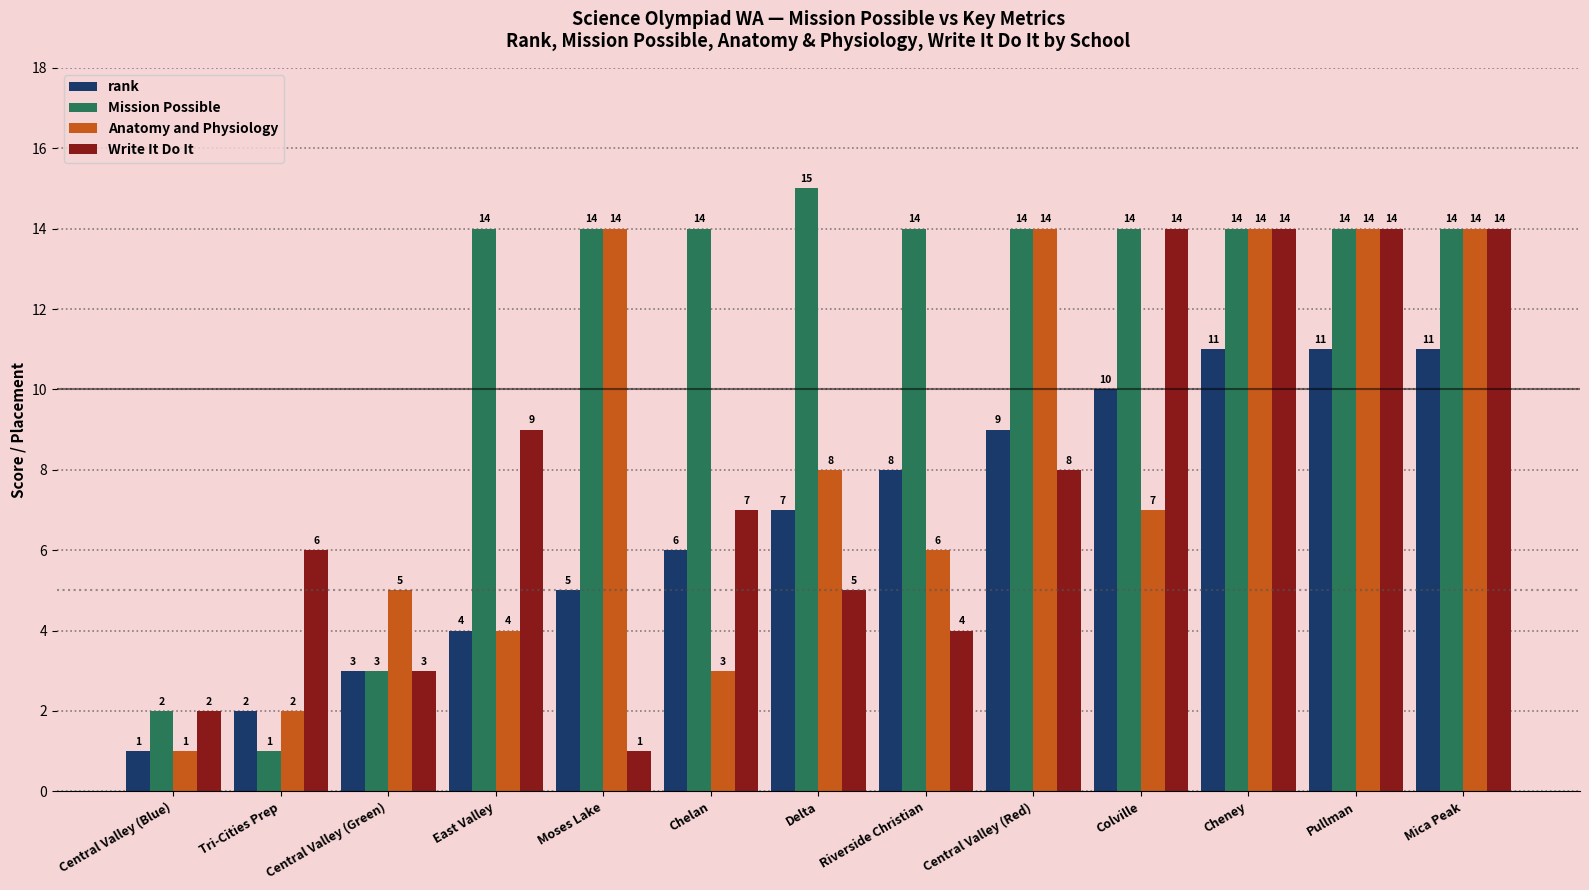

What is the minimum value for Write It Do It?

1